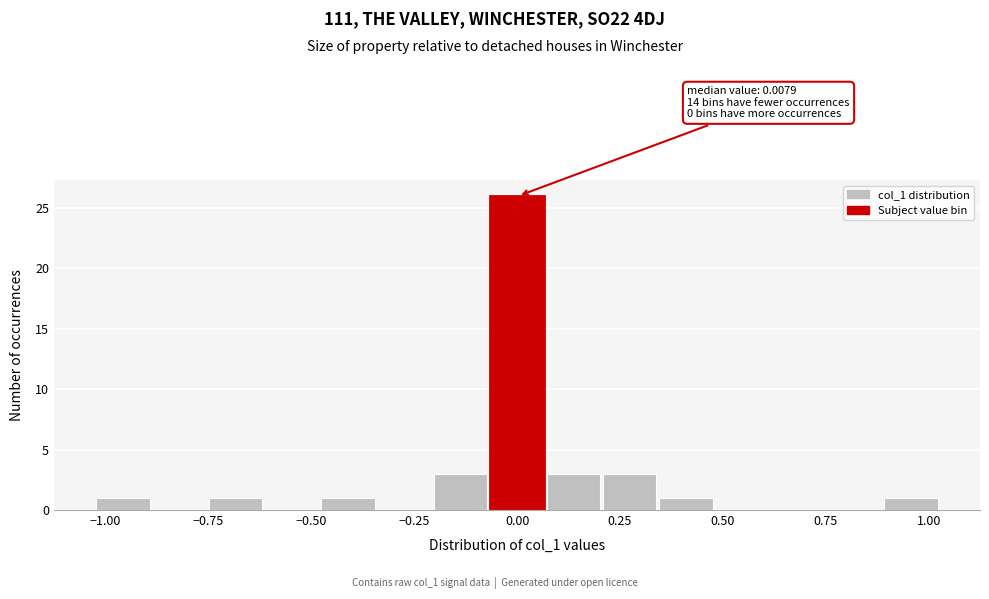

Around what value on the x-axis is the tallest bar? Give the approximate position of its centre, as read against the axis.

0.00